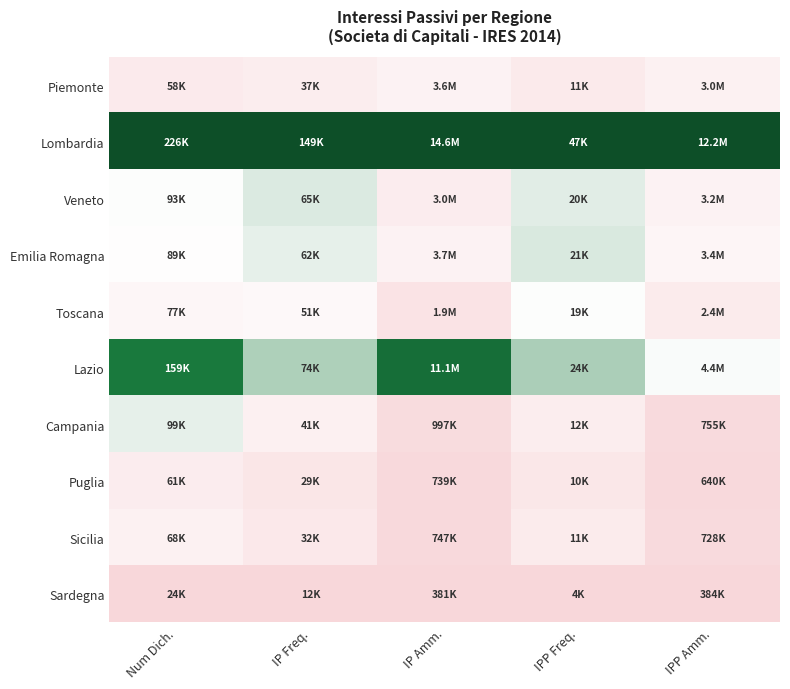

Reading right to left, what are all the values shown in this chart?

Piemonte: IPP Amm.=0.2	IPP Freq.=0.2	IP Amm.=0.2	IP Freq.=0.2	Num Dich.=0.2
Lombardia: IPP Amm.=1.0	IPP Freq.=1.0	IP Amm.=1.0	IP Freq.=1.0	Num Dich.=1.0
Veneto: IPP Amm.=0.2	IPP Freq.=0.4	IP Amm.=0.2	IP Freq.=0.4	Num Dich.=0.3
Emilia Romagna: IPP Amm.=0.3	IPP Freq.=0.4	IP Amm.=0.2	IP Freq.=0.4	Num Dich.=0.3
Toscana: IPP Amm.=0.2	IPP Freq.=0.3	IP Amm.=0.1	IP Freq.=0.3	Num Dich.=0.3
Lazio: IPP Amm.=0.3	IPP Freq.=0.5	IP Amm.=0.8	IP Freq.=0.5	Num Dich.=0.7
Campania: IPP Amm.=0.0	IPP Freq.=0.2	IP Amm.=0.0	IP Freq.=0.2	Num Dich.=0.4
Puglia: IPP Amm.=0.0	IPP Freq.=0.1	IP Amm.=0.0	IP Freq.=0.1	Num Dich.=0.2
Sicilia: IPP Amm.=0.0	IPP Freq.=0.2	IP Amm.=0.0	IP Freq.=0.1	Num Dich.=0.2
Sardegna: IPP Amm.=0.0	IPP Freq.=0.0	IP Amm.=0.0	IP Freq.=0.0	Num Dich.=0.0